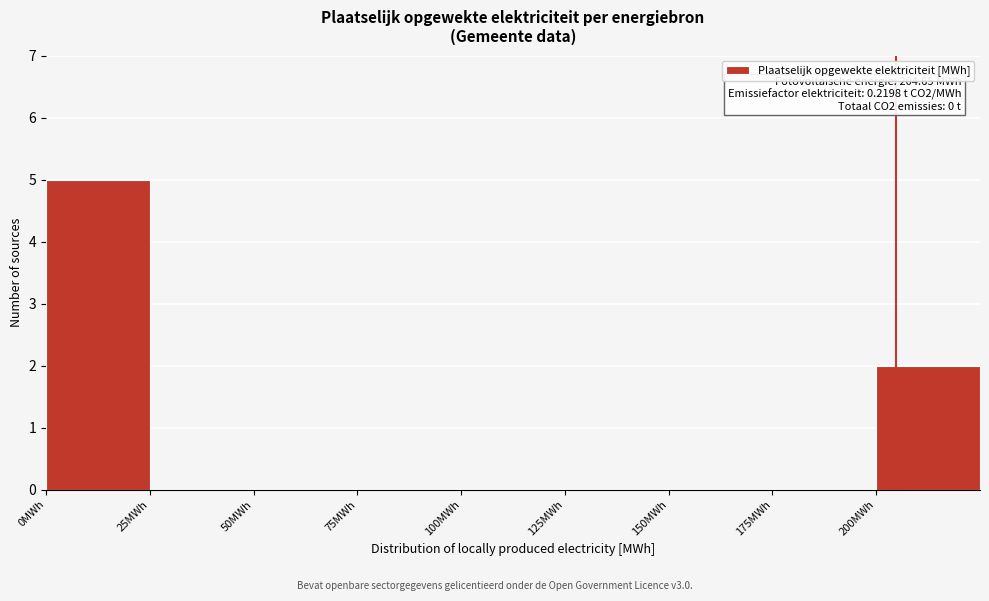

Over which range of the x-axis is the bar tallest?

0 to 25